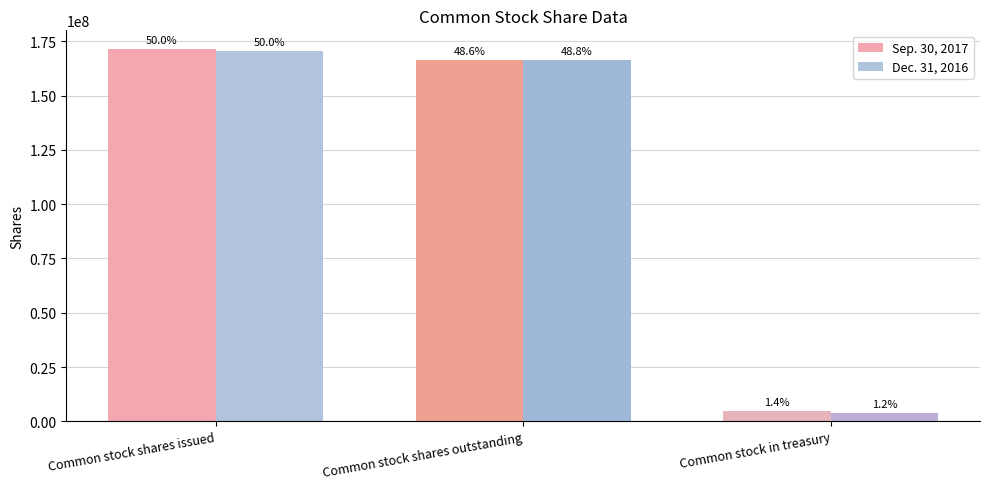

What are all the series names shown in the legend?

Sep. 30, 2017, Dec. 31, 2016